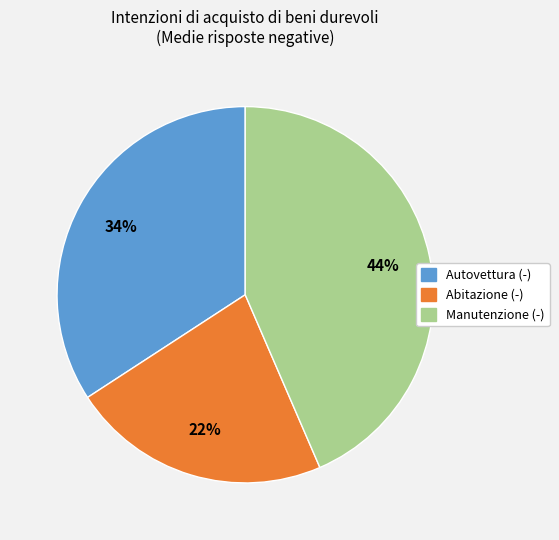

How many slices are in this pie chart?

3